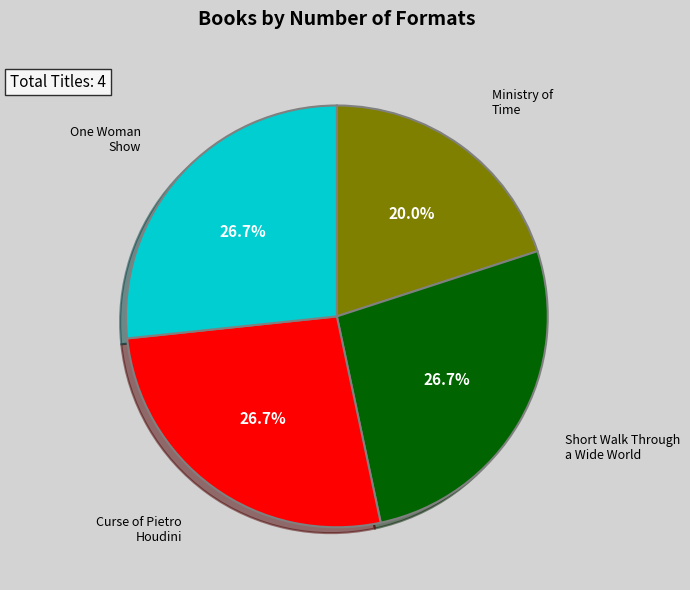

Does any single category account for the majority?

No